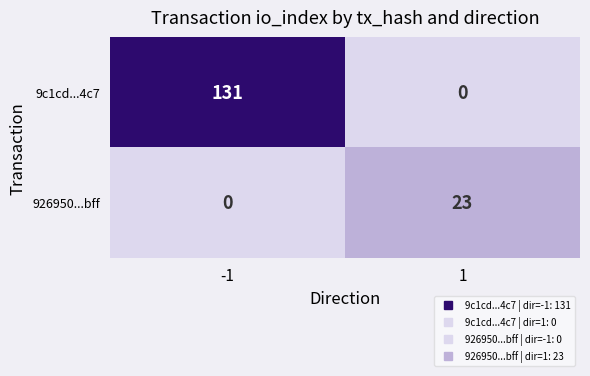

Rank the series at 1 from lowest to highest value.

9c1cd...4c7, 926950...bff